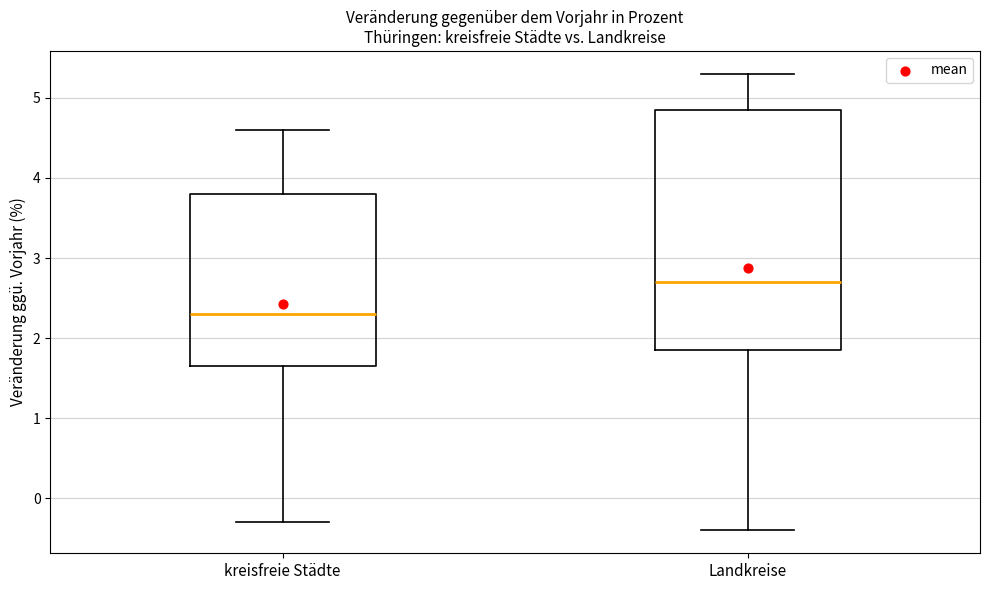

Reading left to right, read every box against the y-axis: the position of its median line, the range the box covers, and the ends of its whiskers. The values are not printed on the chart, so give them approximately, as read against the axis.

kreisfreie Städte: median 2.3, box 1.7 to 3.8, whiskers -0.3 to 4.6
Landkreise: median 2.7, box 1.9 to 4.9, whiskers -0.4 to 5.3